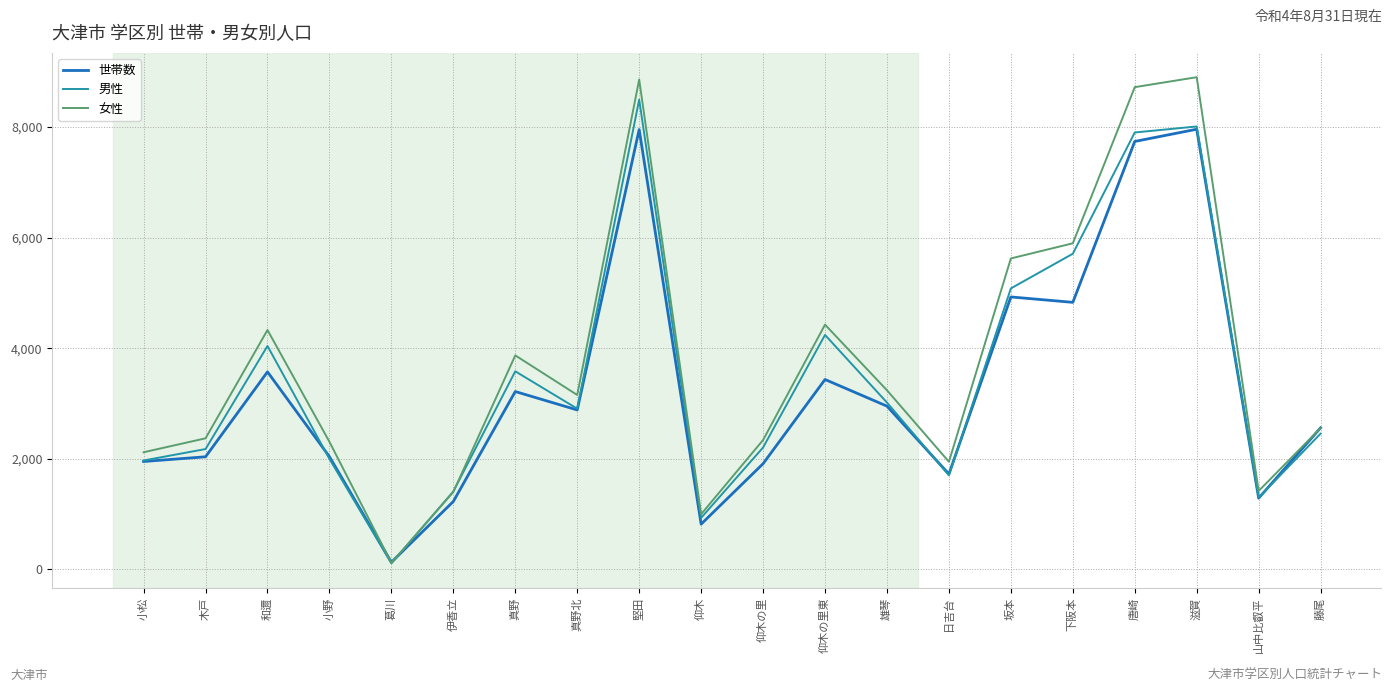

What is the difference between the 世帯数 values at 真野北 and 小野?

845